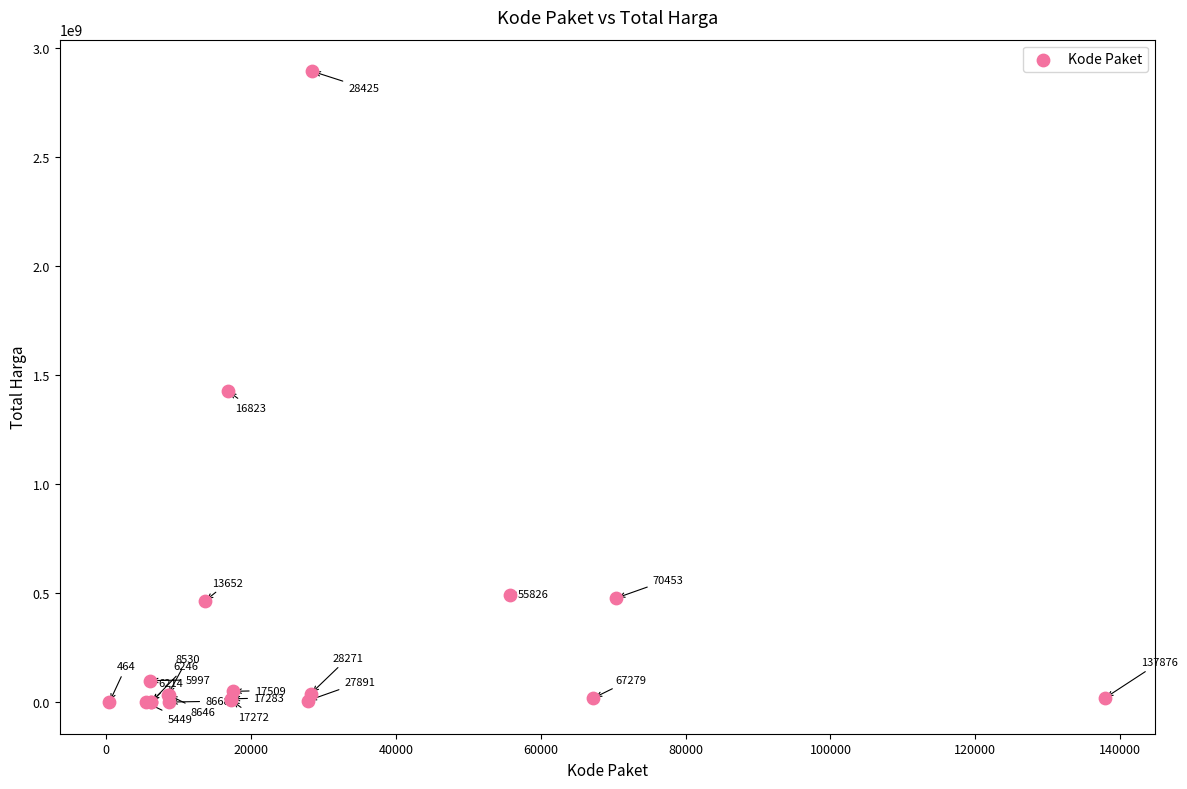

What Y value in the scatter plot is closest to 1446100000?

1425867900